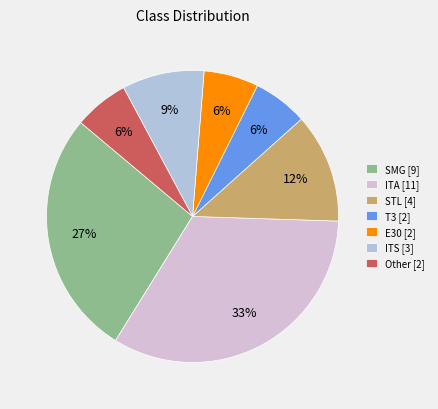

What percentage is the SMG [9] slice, to the nearest percent?

27%